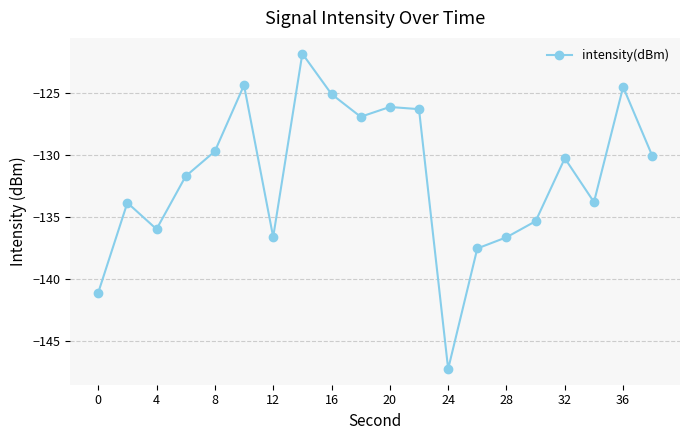

What is the average value?

-131.8